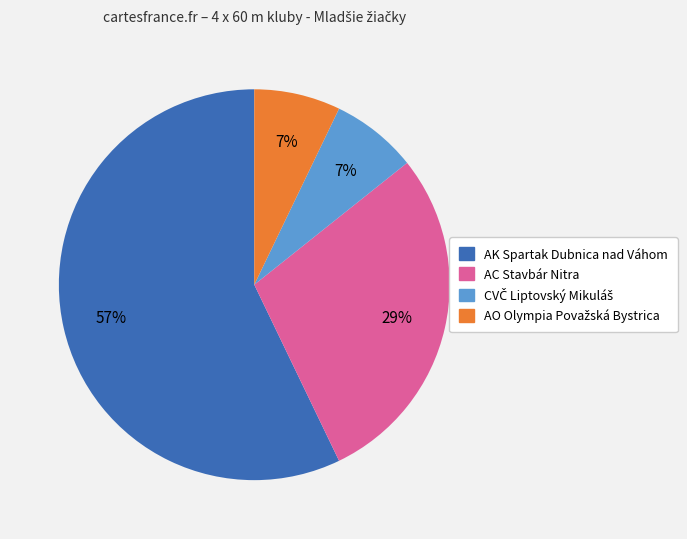

Count the number of slices in the pie.

4